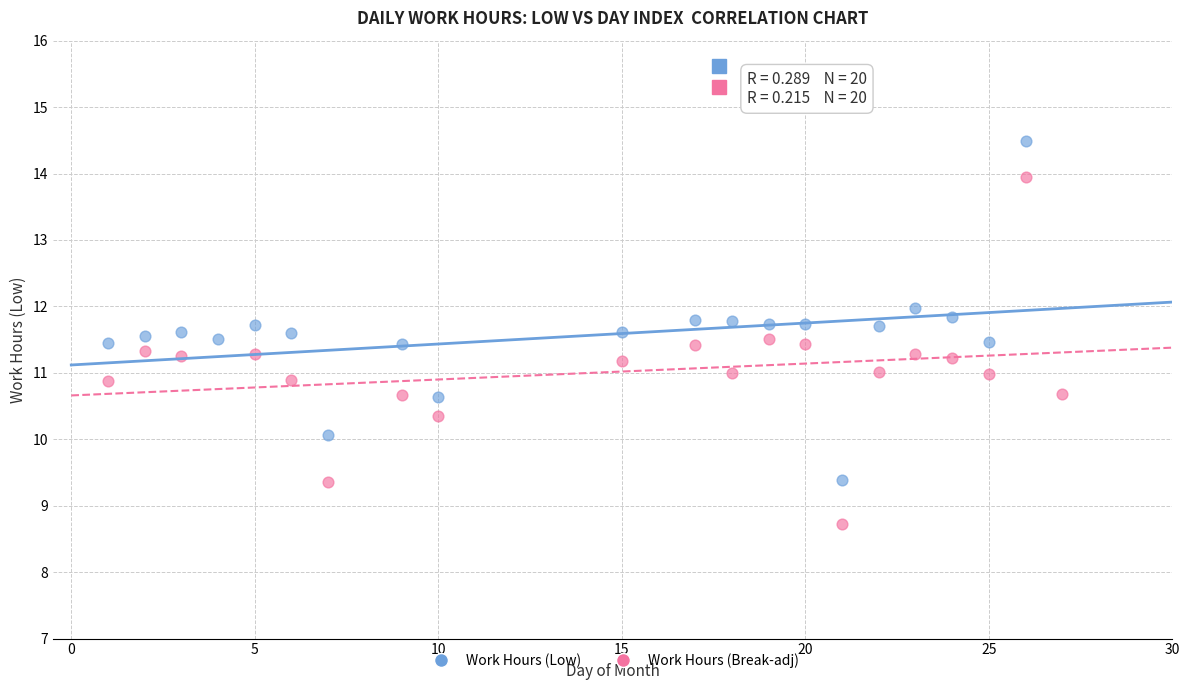

Which series contains the highest Y value?

Work Hours (Low)